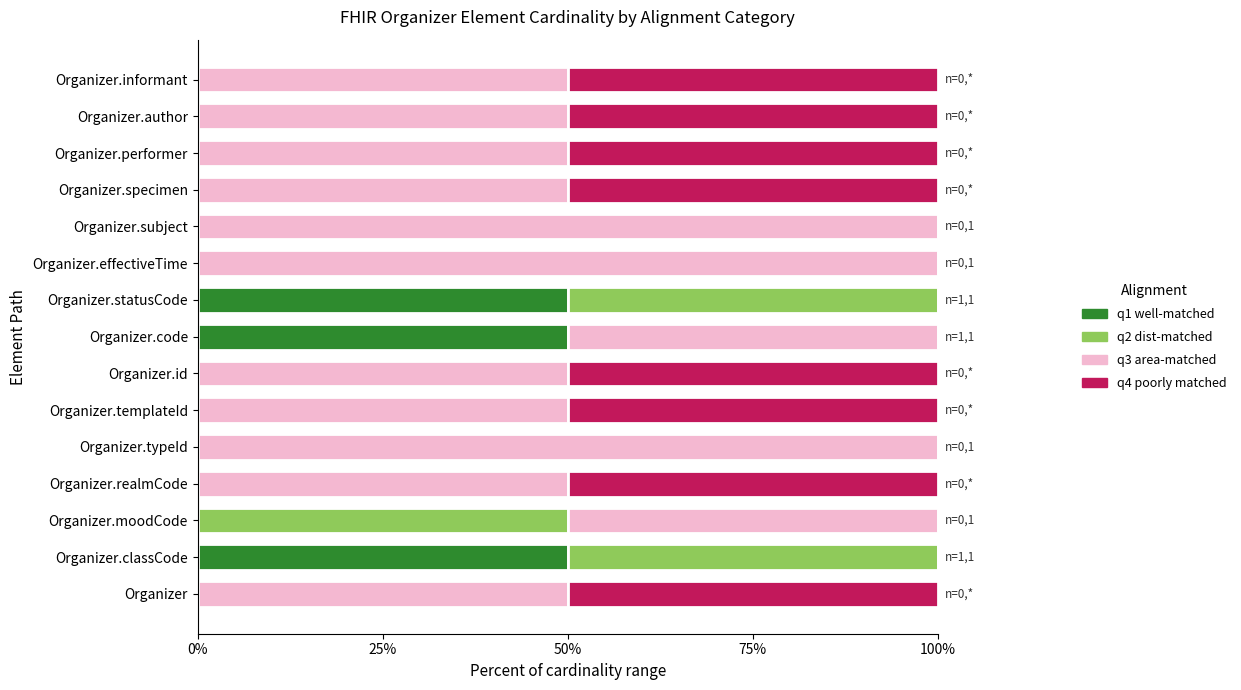

What are all the series names shown in the legend?

q1 well-matched, q2 dist-matched, q3 area-matched, q4 poorly matched